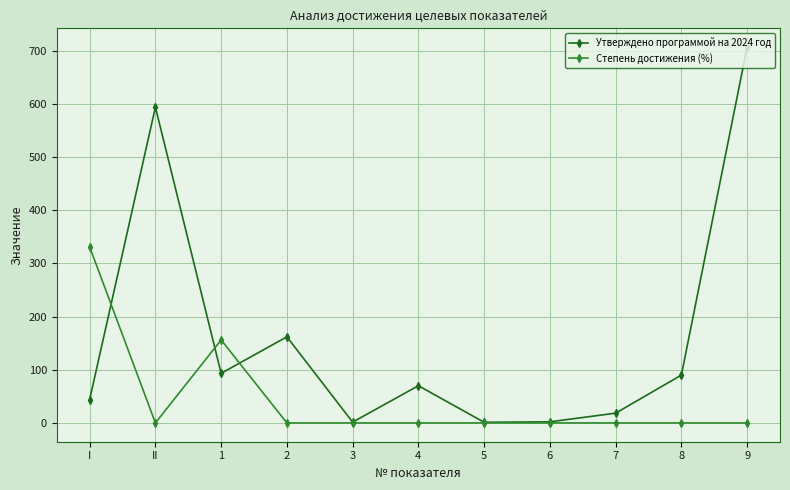

How many lines are shown in the chart?

2